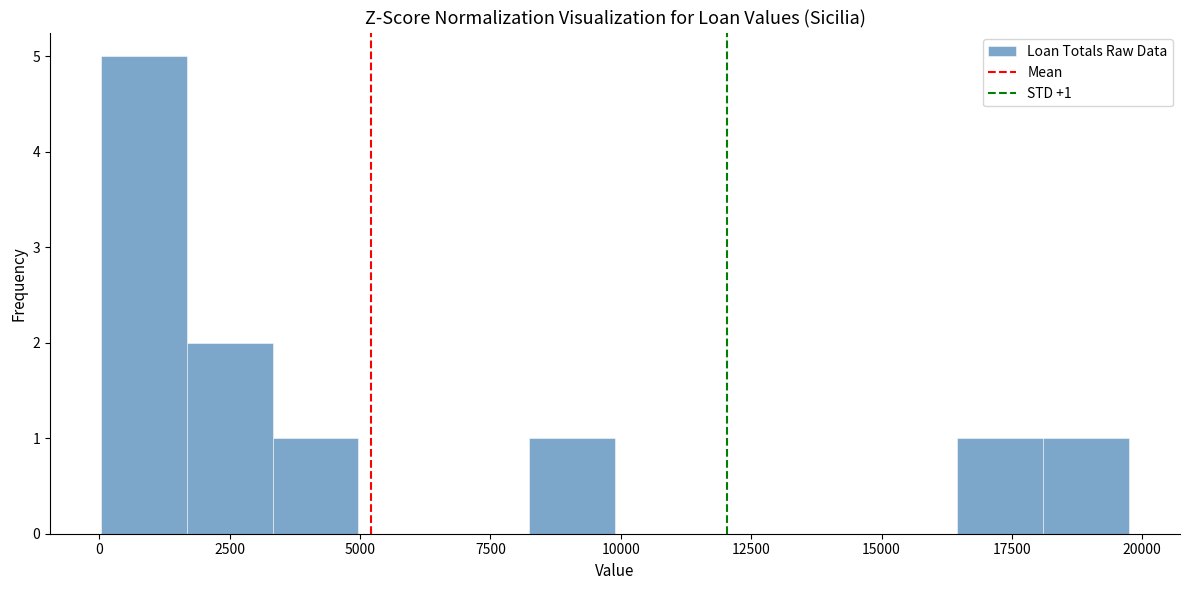

Read against the x-axis, roughly where is the centre of the tallest bar?

1000